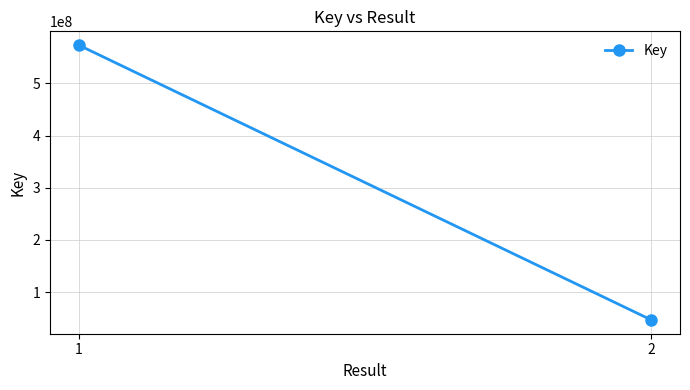

How many distinct data groups are displayed?

1